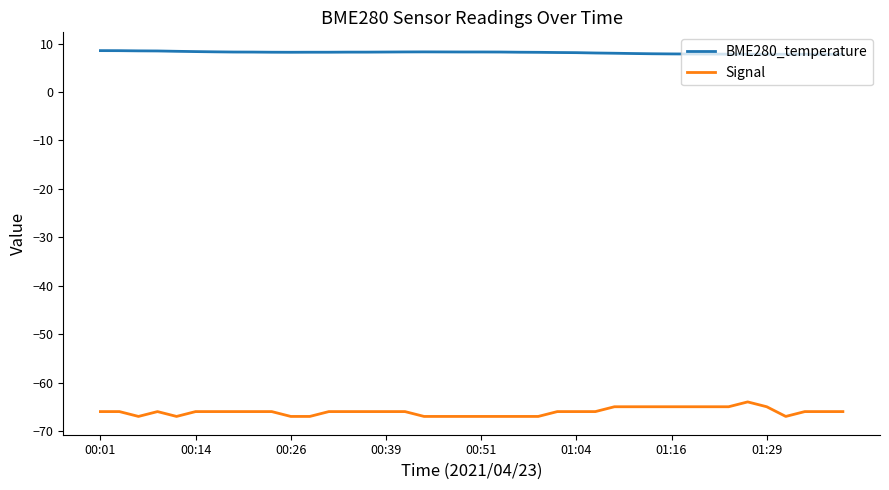

What are all the series names shown in the legend?

BME280_temperature, Signal